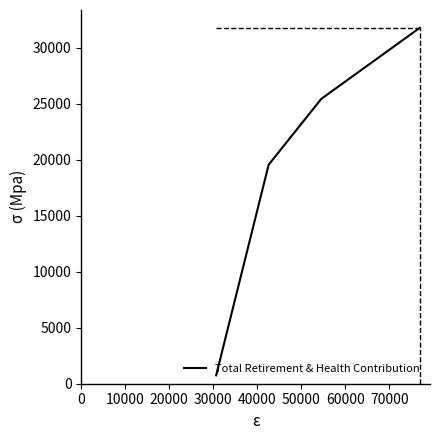

What is the difference between the values at 30000 and 10000?

12222